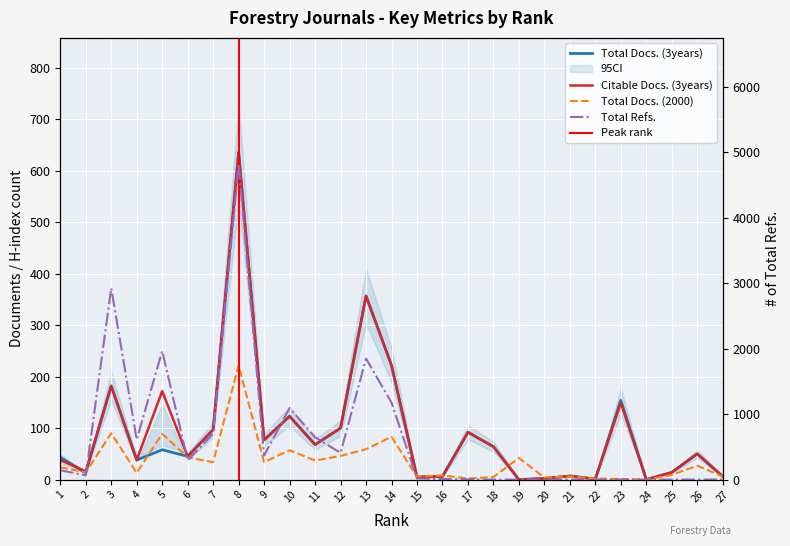

What is the sum of all Total Refs. values?

17085